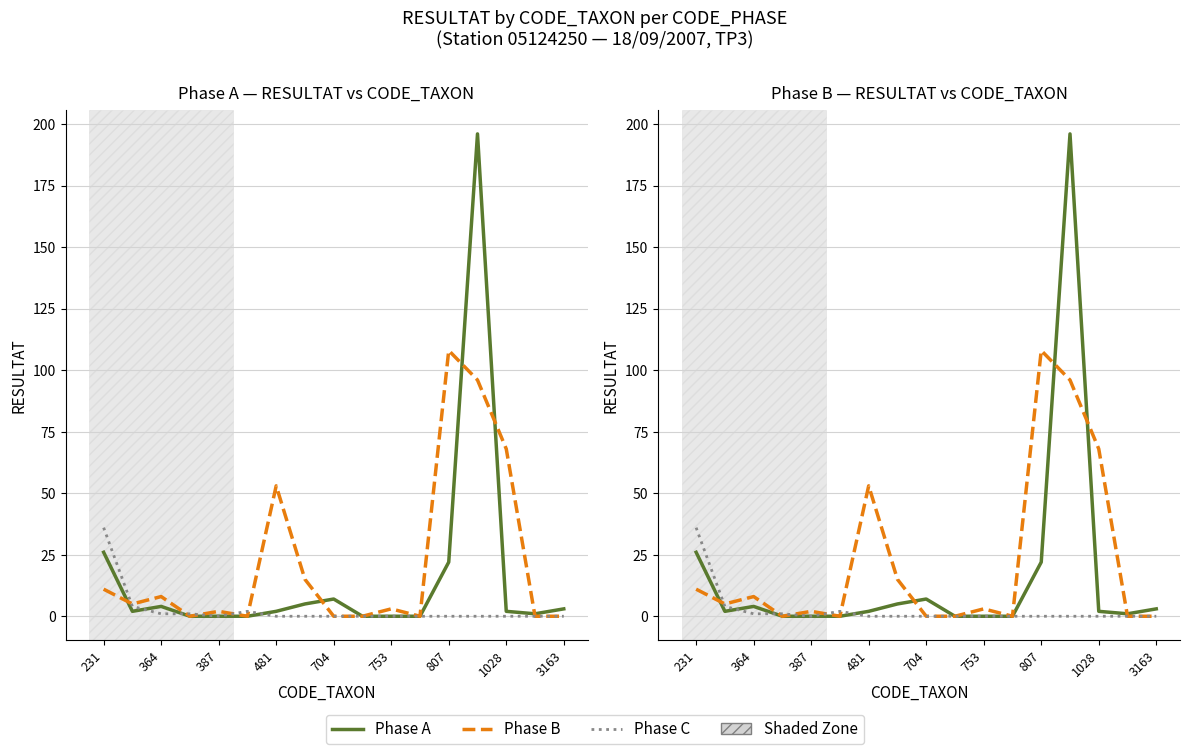

After their last crossing, which series has the higher values: Phase C or Phase A?

Phase A